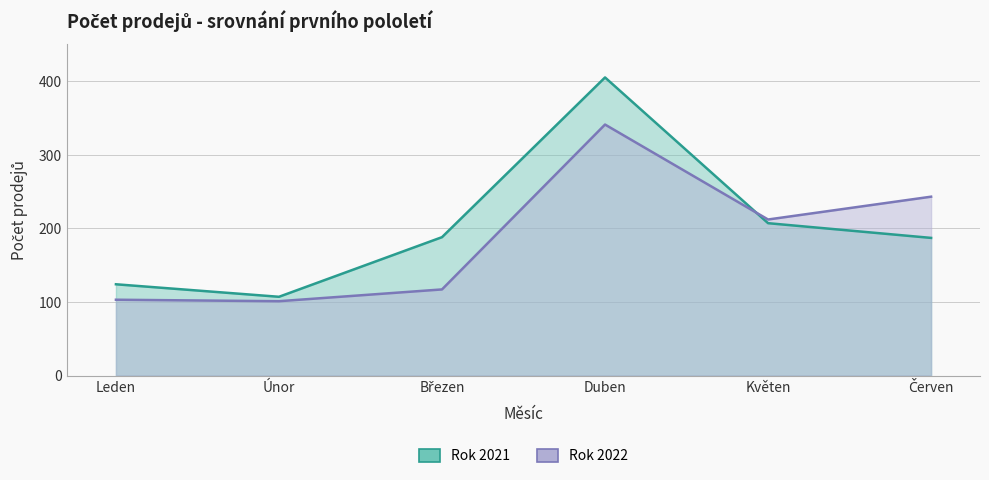

Between Leden and Květen, which series saw the biggest shift?

Rok 2022